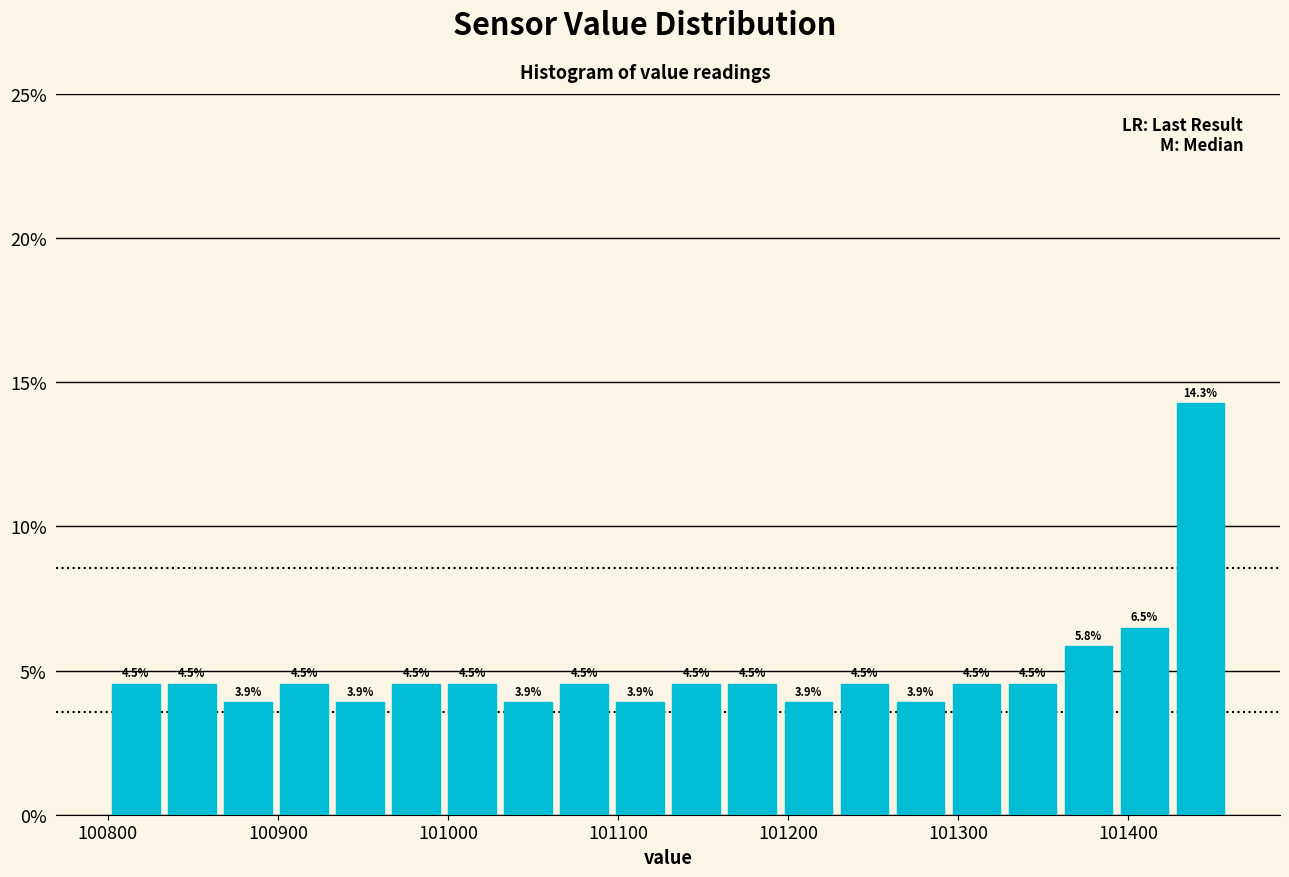

Read against the x-axis, roughly where is the centre of the tallest bar?

101440